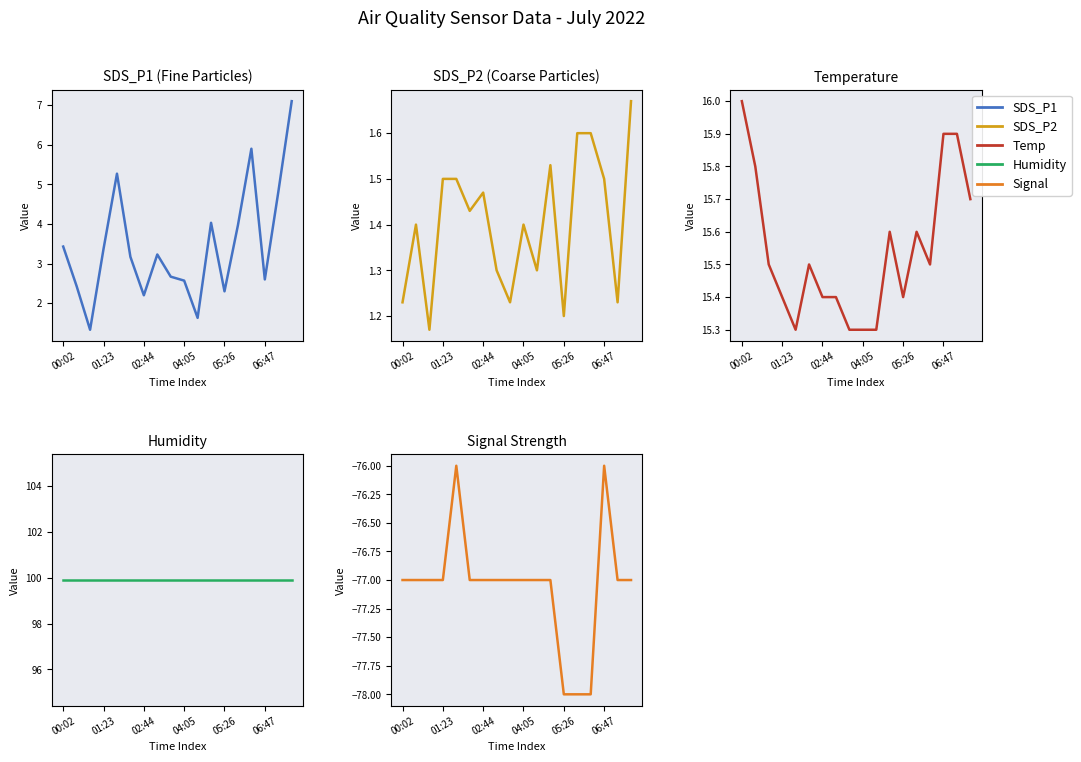

What is the value of the Humidity point at the 1st from the left?

99.9